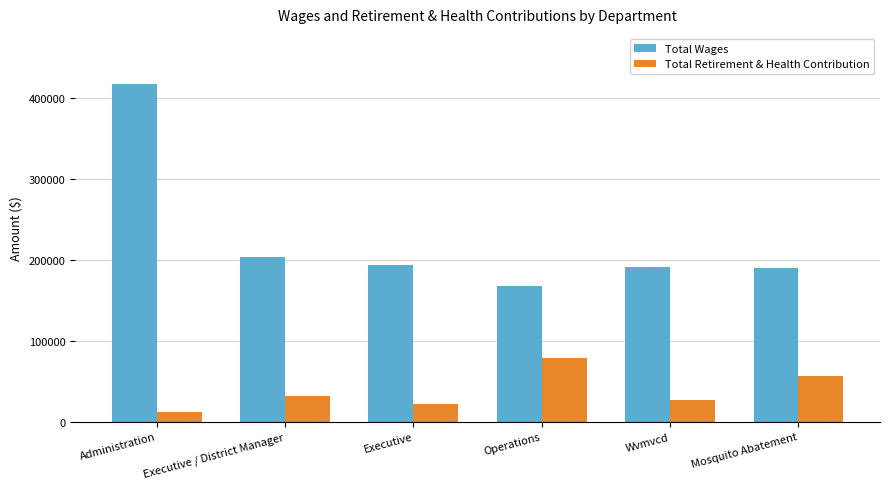

Which series changed the most between Administration and Mosquito Abatement?

Total Wages